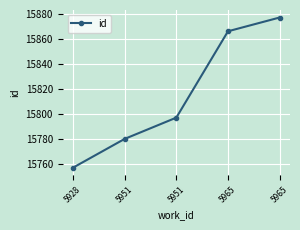

What is the greatest value displayed?

15877